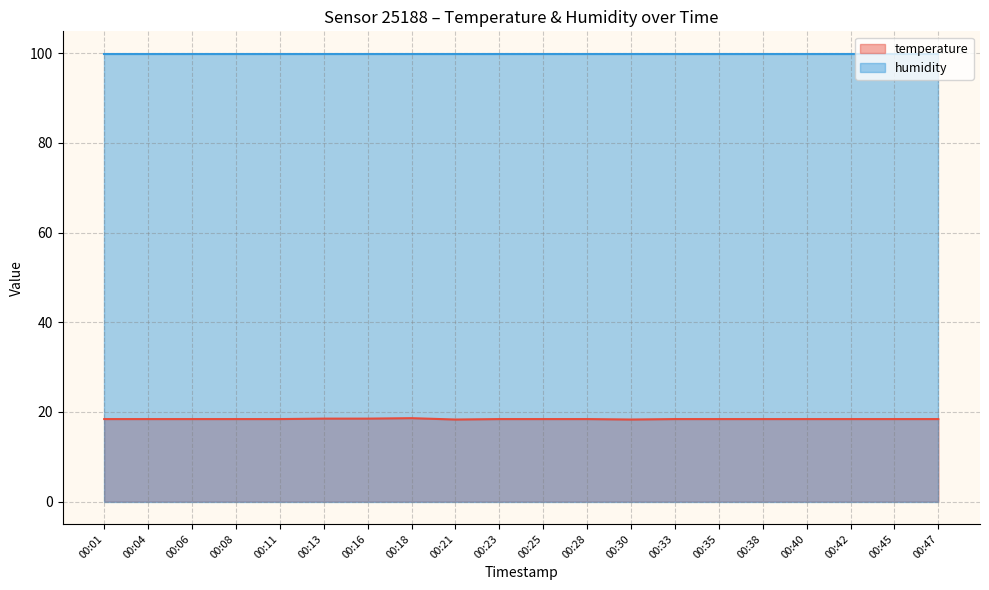

Rank the categories by value from highest to lowest.

00:18, 00:13, 00:16, 00:01, 00:04, 00:06, 00:08, 00:11, 00:23, 00:25, 00:28, 00:33, 00:35, 00:38, 00:40, 00:42, 00:45, 00:47, 00:21, 00:30